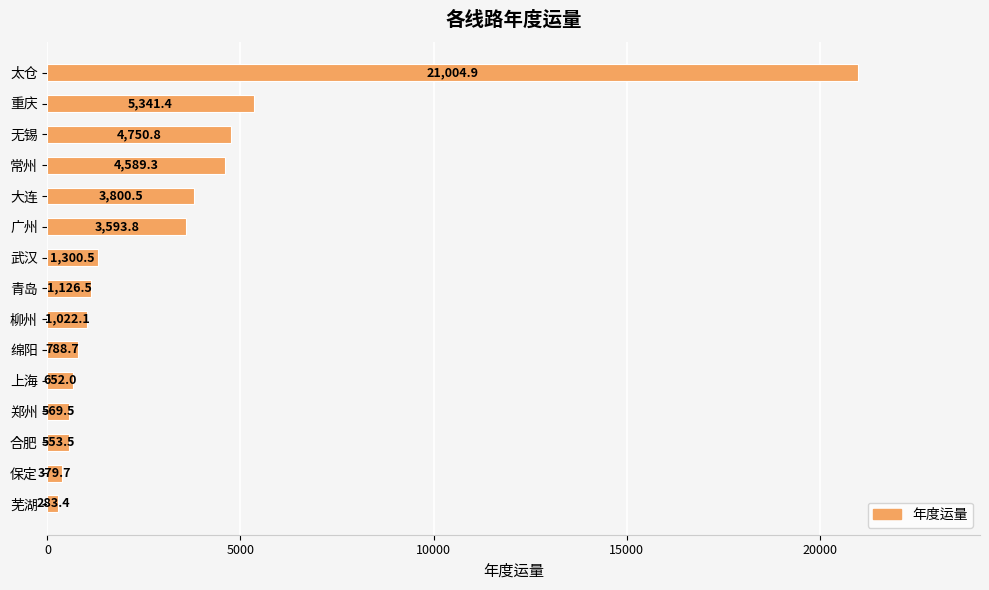

At which category does the chart reach its minimum across all series?

芜湖